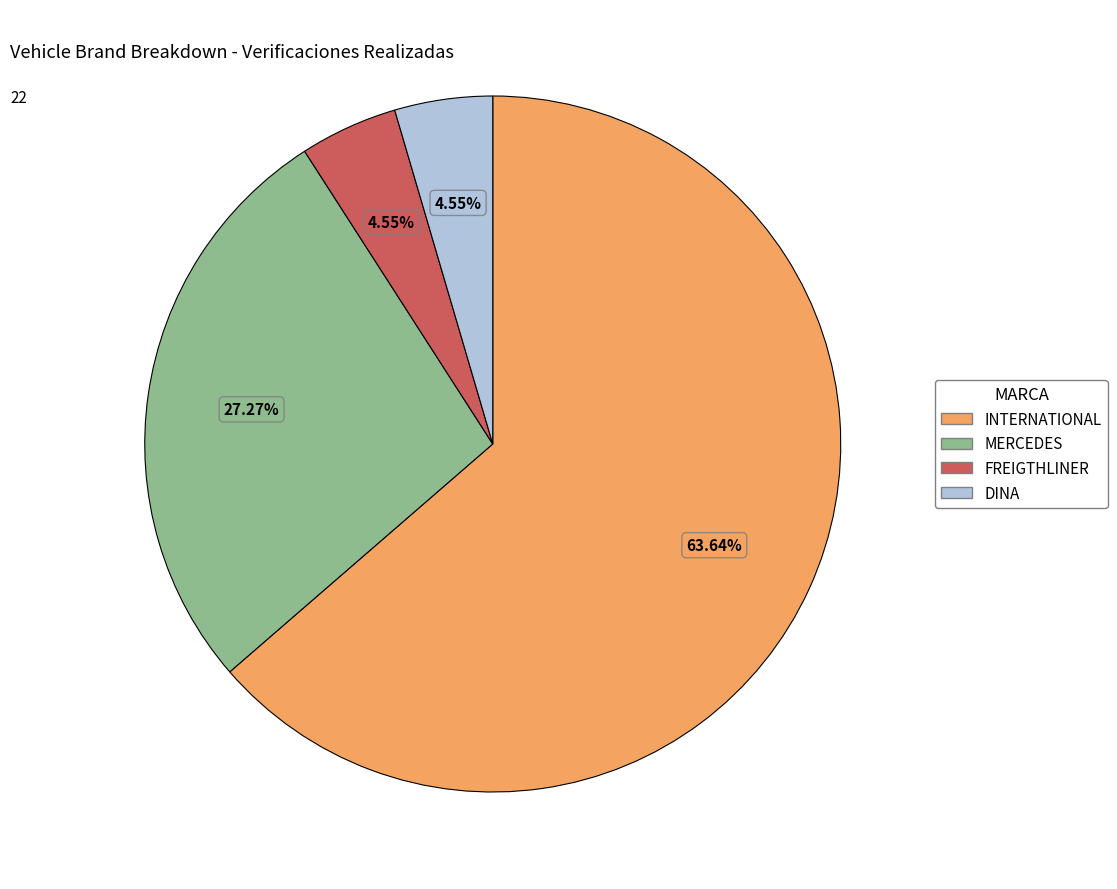

To the nearest percent, what percentage of the pie is INTERNATIONAL?

64%